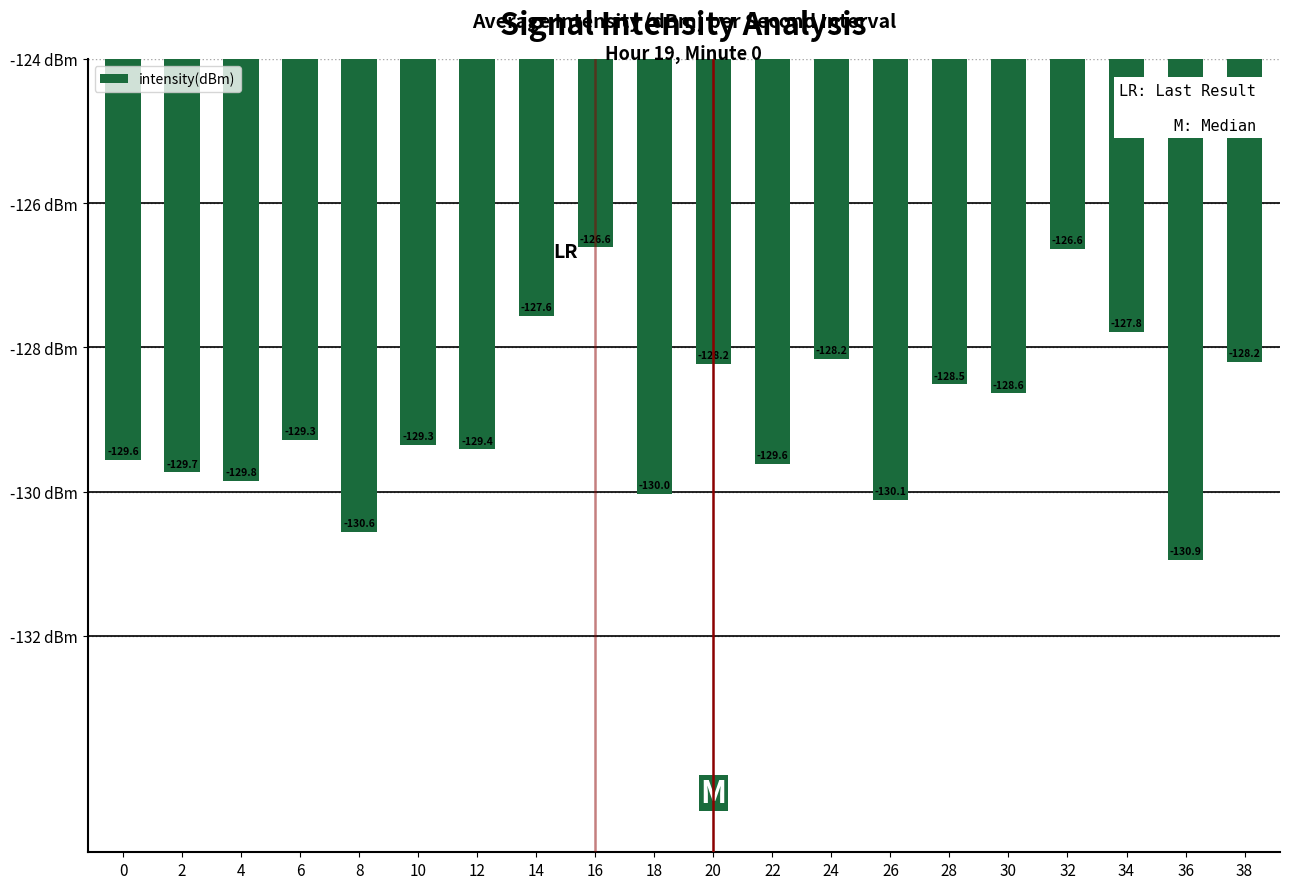

Which has a higher value, 16 or 30?

16